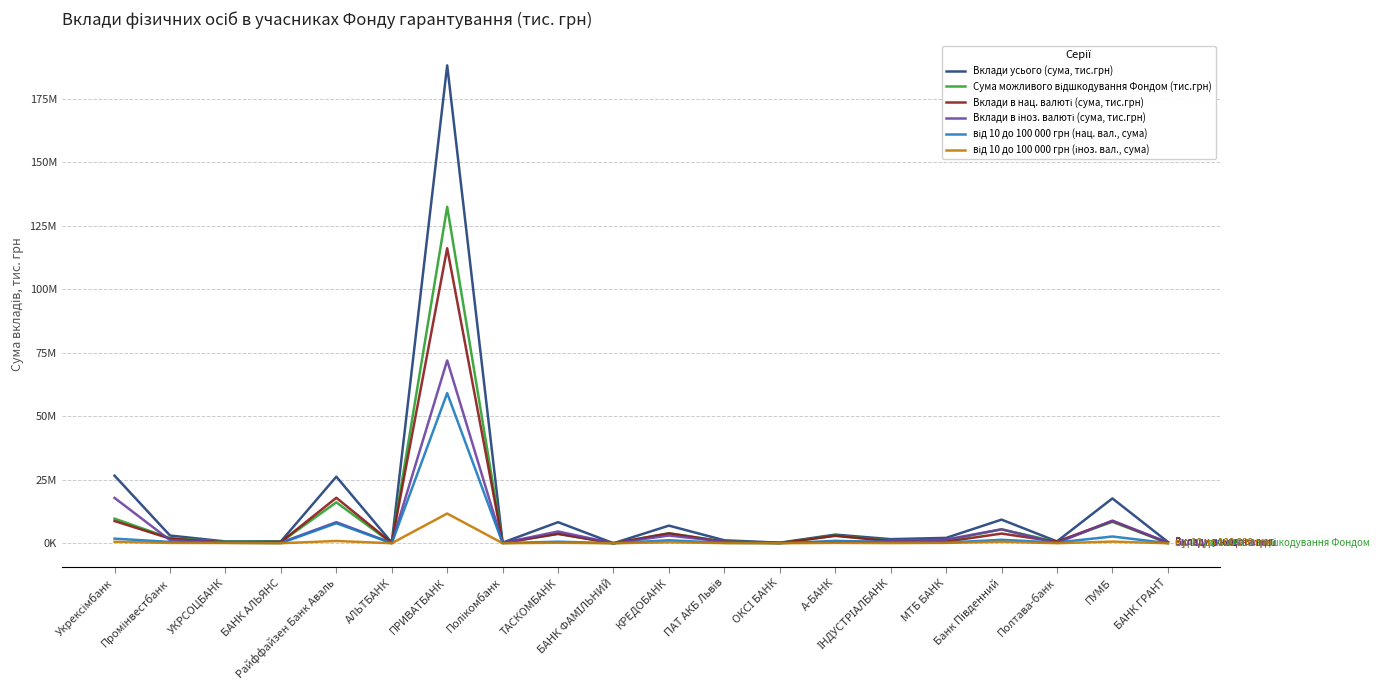

Does the chart have visible grid lines?

Yes